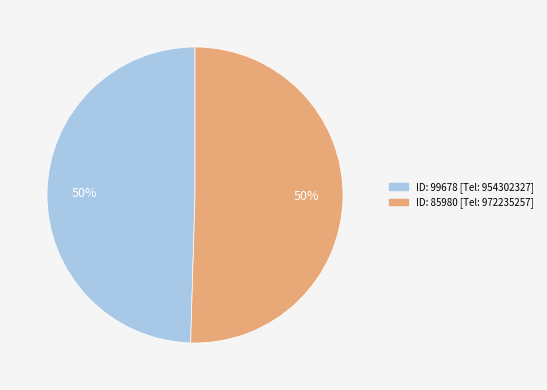

To the nearest percent, what is the average slice percentage?

50%